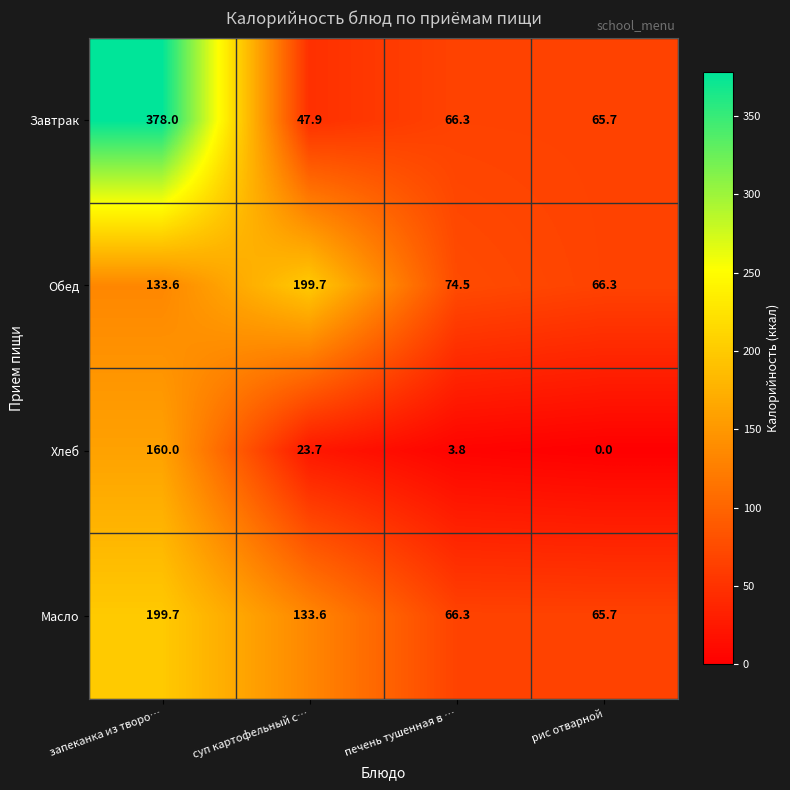

What is the average value of the Масло series?

116.3